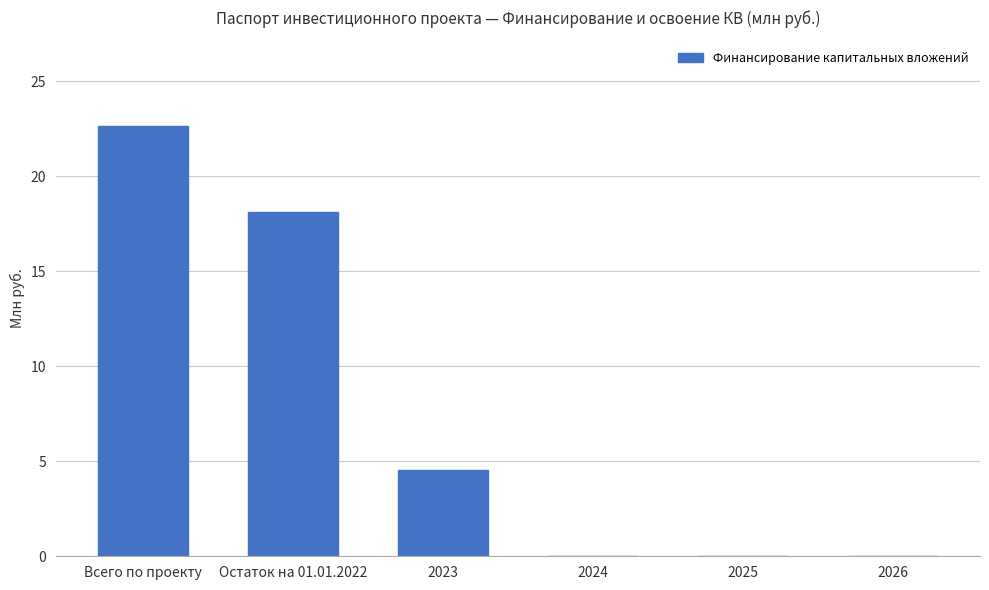

What is the change in value from Остаток на 01.01.2022 to 2023?

-13.6